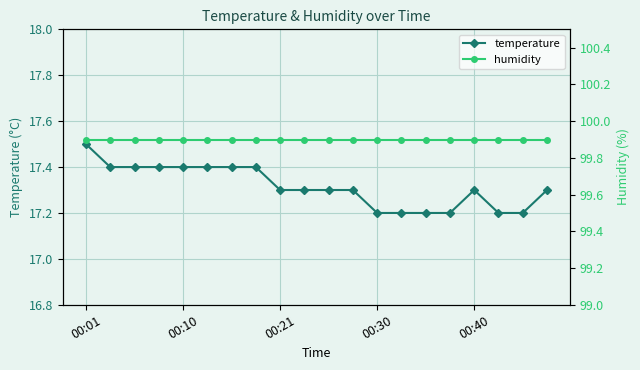

How many temperature values are between 17 and 18?

20